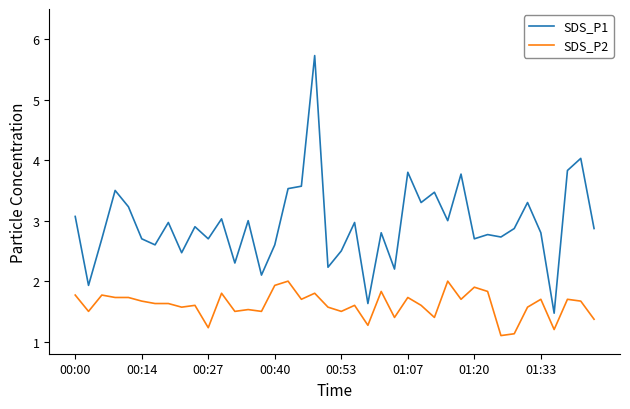

Does the chart display data point markers on the line(s)?

No